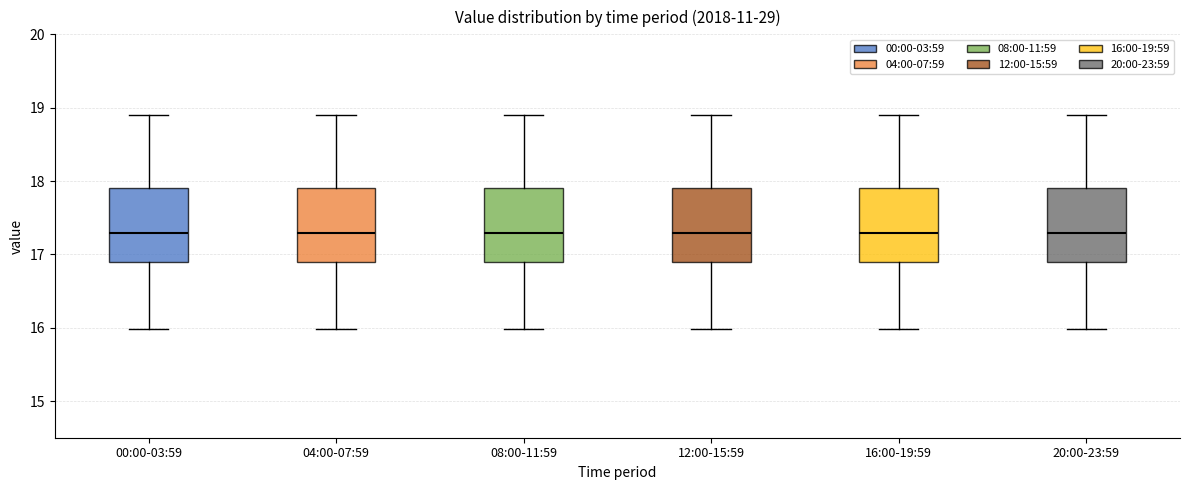

Where does the upper whisker of the box for 20:00-23:59 end on the y-axis? The values are not printed on the chart, so give them approximately, as read against the axis.

18.9